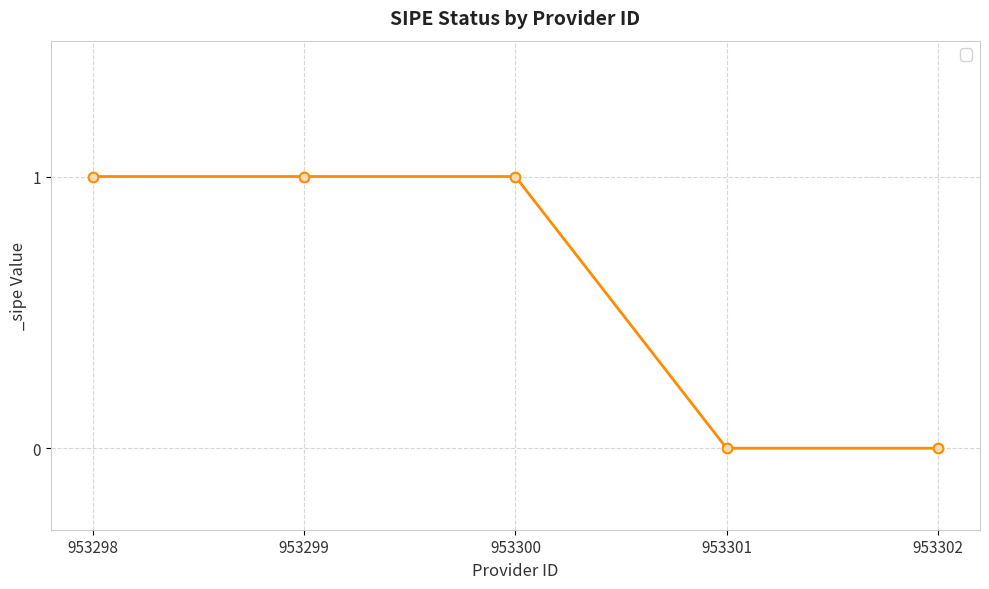

Reading left to right, what are all the values shown in this chart?

953298=1	953299=1	953300=1	953301=0	953302=0